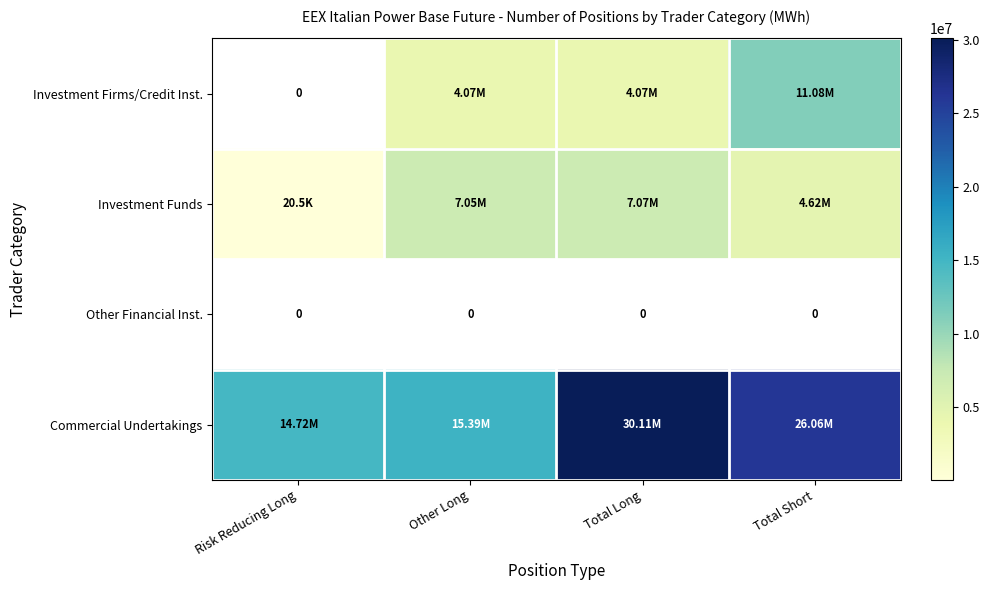

What is the average value of the Investment Funds series?

4688704.8